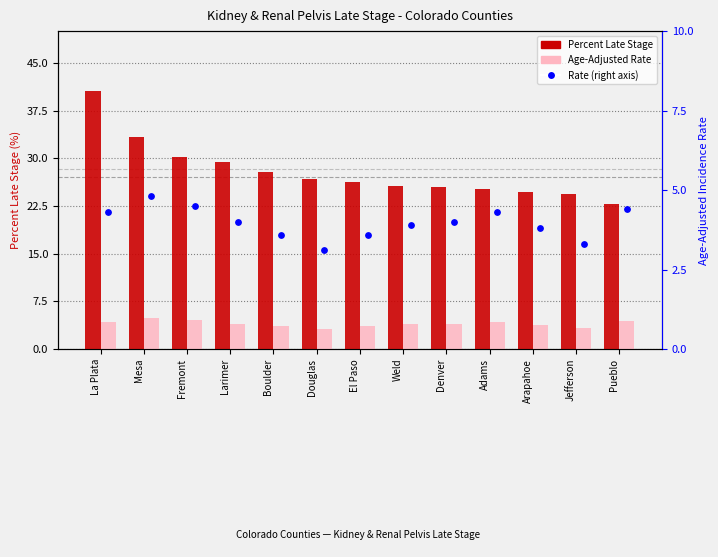

Is the value of Age-Adjusted Rate at El Paso greater than the value of Percent Late Stage at Fremont?

No